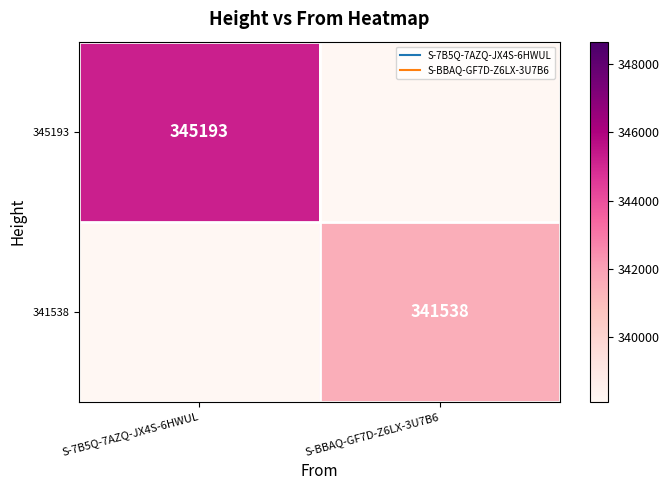

At which label is 341538 closest to 170769?

S-7B5Q-7AZQ-JX4S-6HWUL